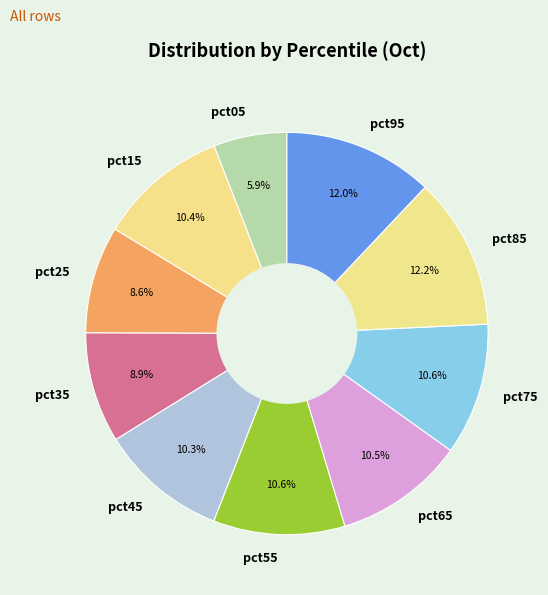

Which has a higher value, pct85 or pct25?

pct85